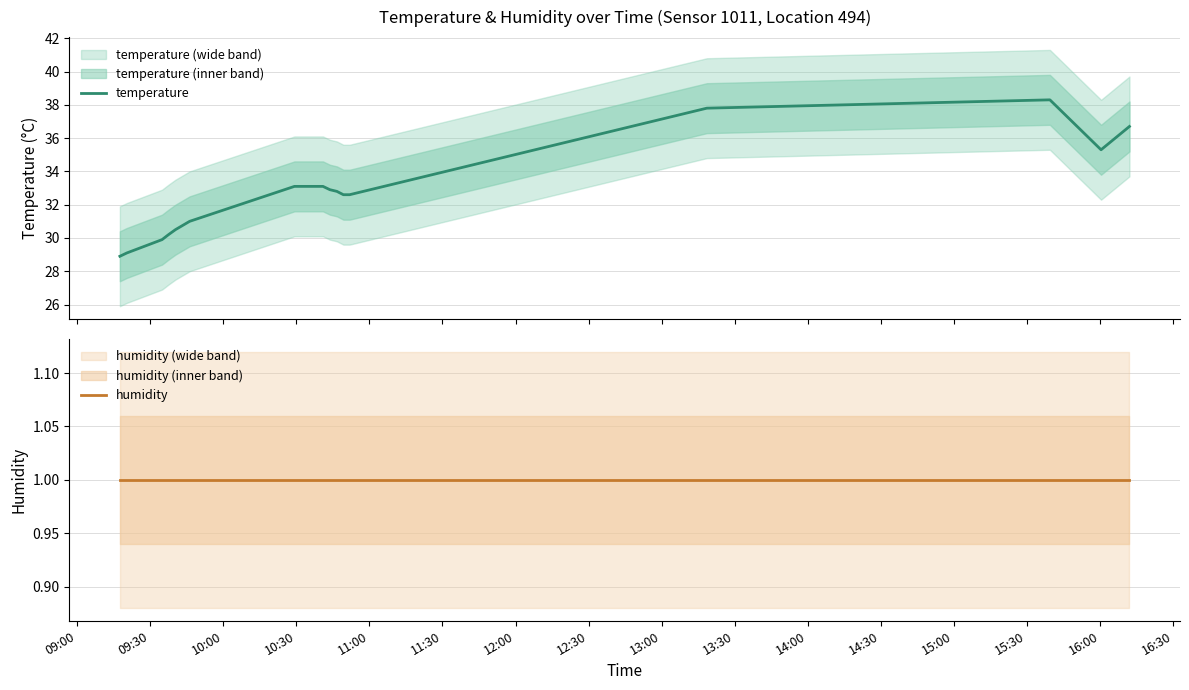

How many lines are shown in the chart?

2